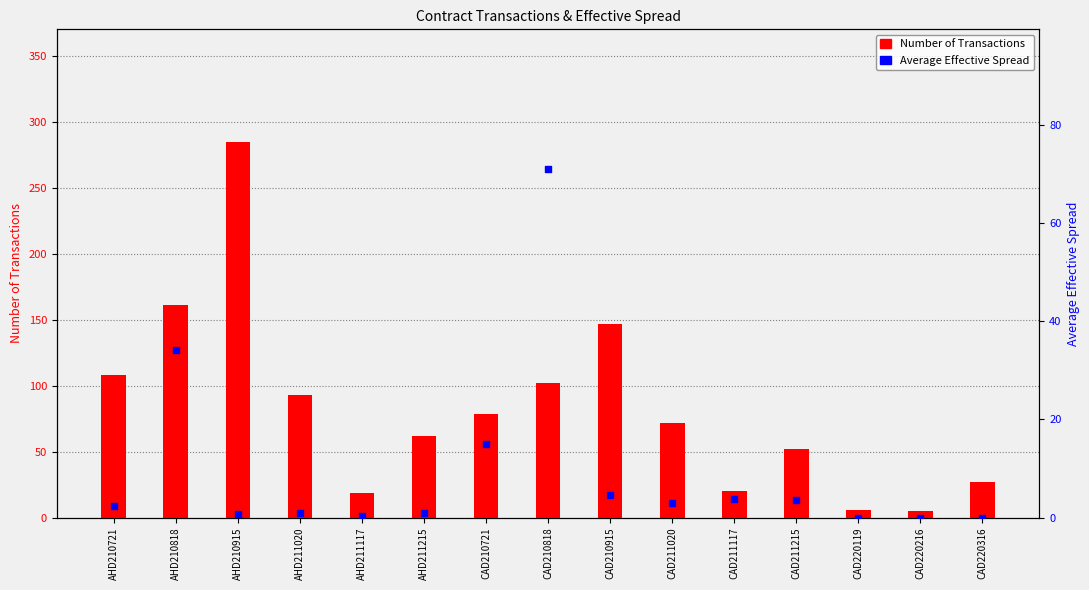

Which series reaches the minimum Y coordinate?

Average Effective Spread